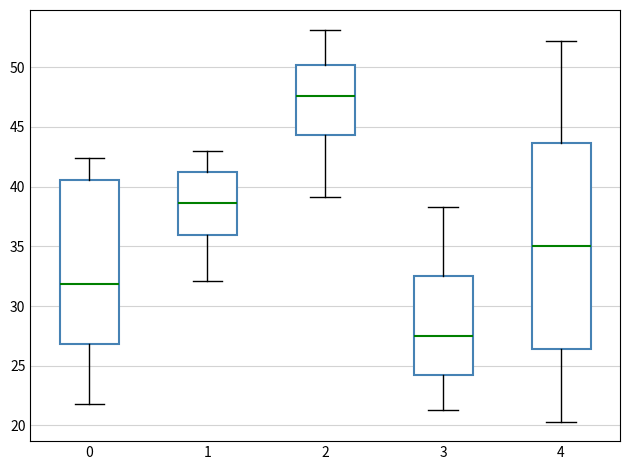

Reading left to right, read every box against the y-axis: the position of its median line, the range the box covers, and the ends of its whiskers. The values are not printed on the chart, so give them approximately, as read against the axis.

0: median 32.0, box 27.0 to 40.5, whiskers 22.0 to 42.5
1: median 38.5, box 36.0 to 41.0, whiskers 32.0 to 43.0
2: median 47.5, box 44.5 to 50.0, whiskers 39.0 to 53.0
3: median 27.5, box 24.0 to 32.5, whiskers 21.5 to 38.5
4: median 35.0, box 26.5 to 43.5, whiskers 20.5 to 52.0